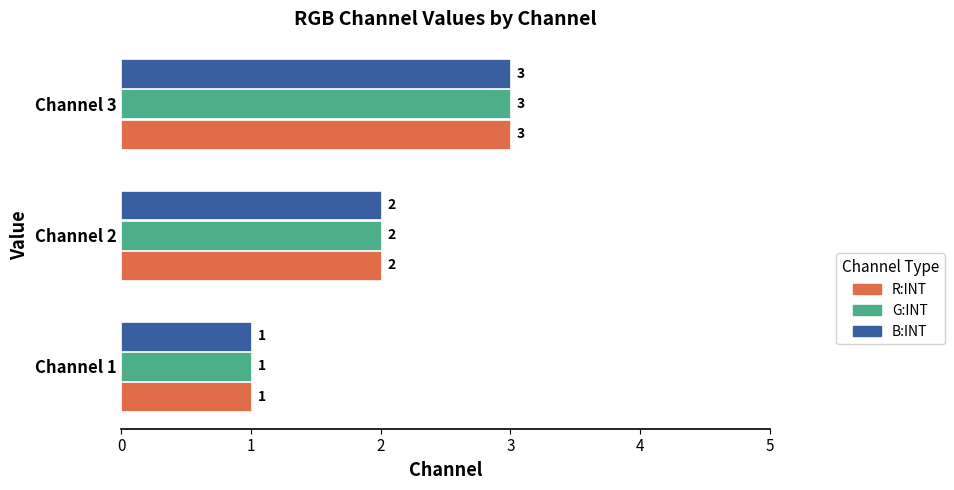

How many data points in R:INT are less than 2?

1